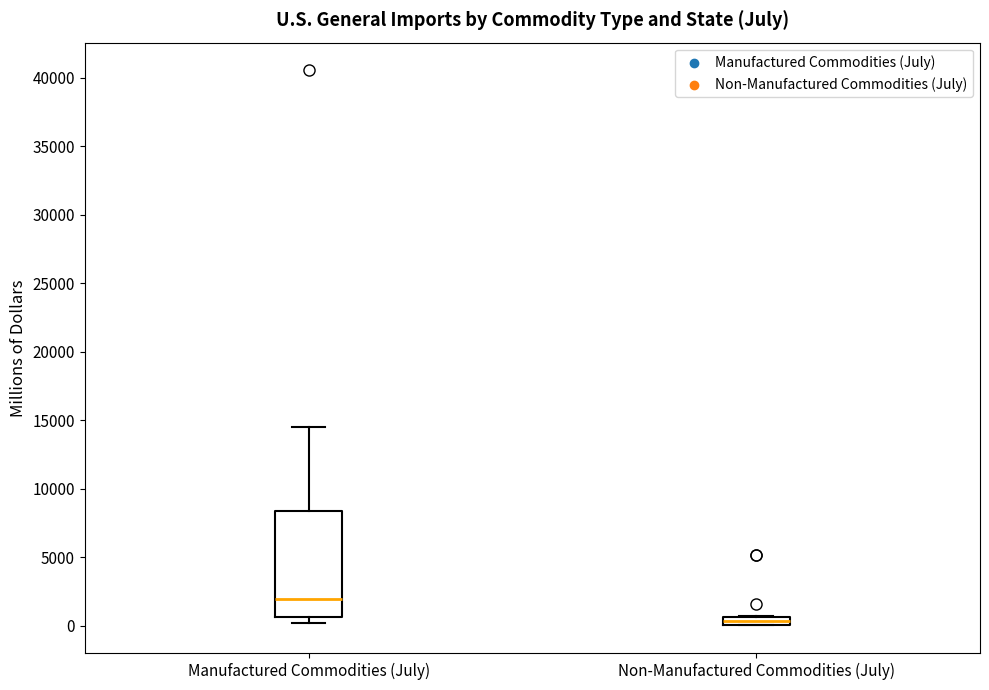

Which box's median line is the highest?

Manufactured Commodities (July)